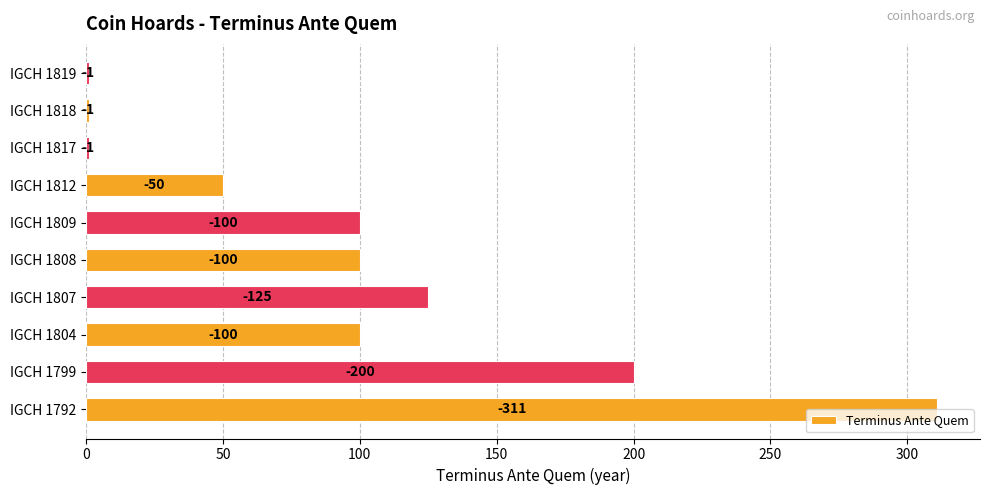

How many bars are there in total?

10